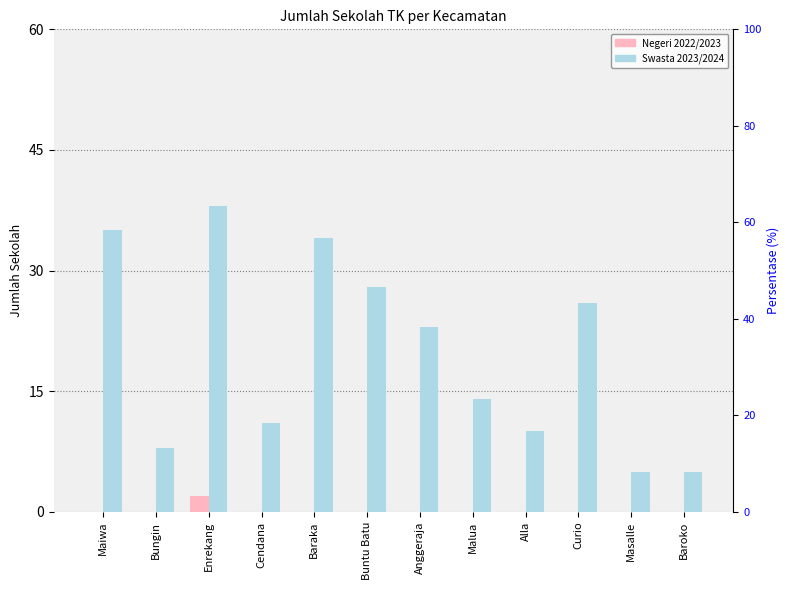

Is it true that Negeri 2022/2023 equals 1 at Cendana?

False